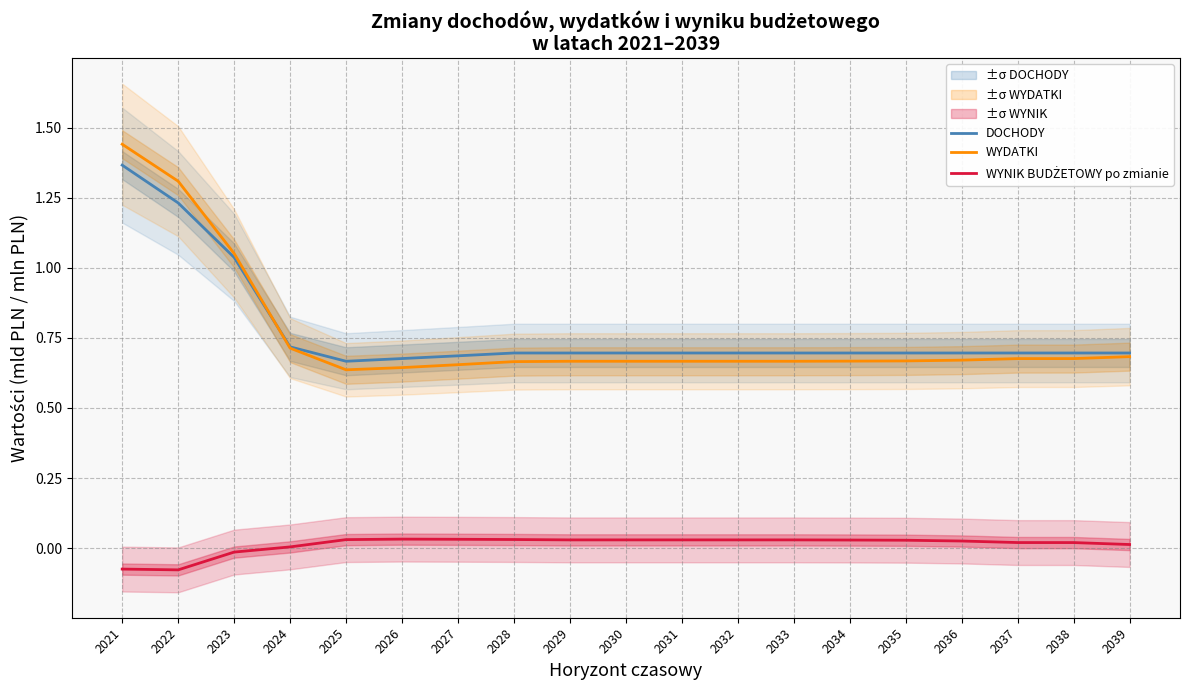

Which series has the largest total across all categories?

DOCHODY